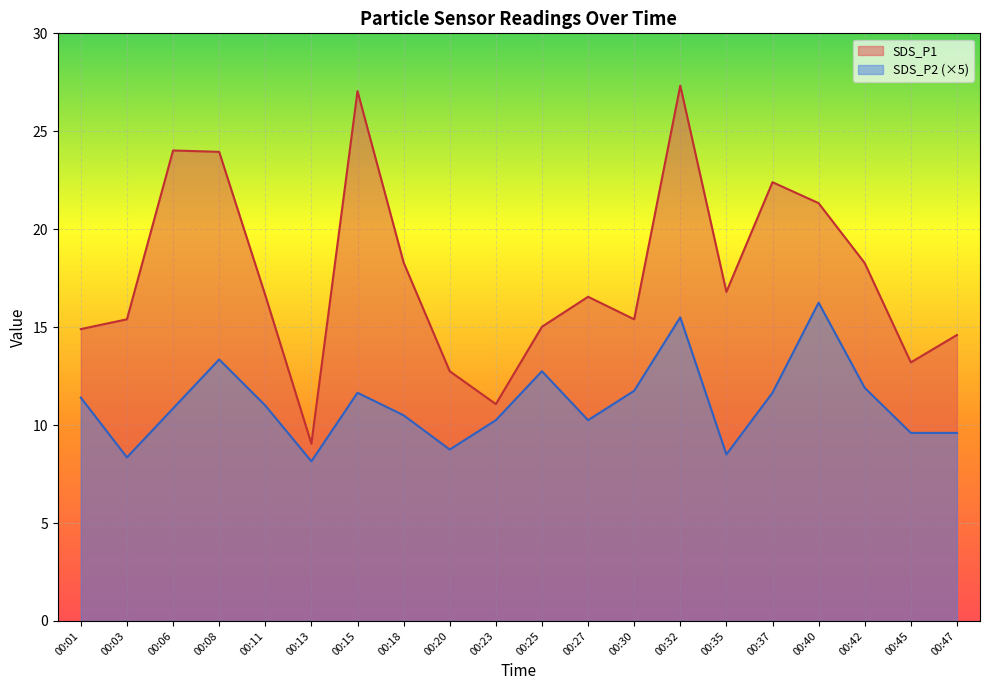

Is the value of SDS_P1 at 00:25 greater than the value of SDS_P2 at 00:01?

Yes